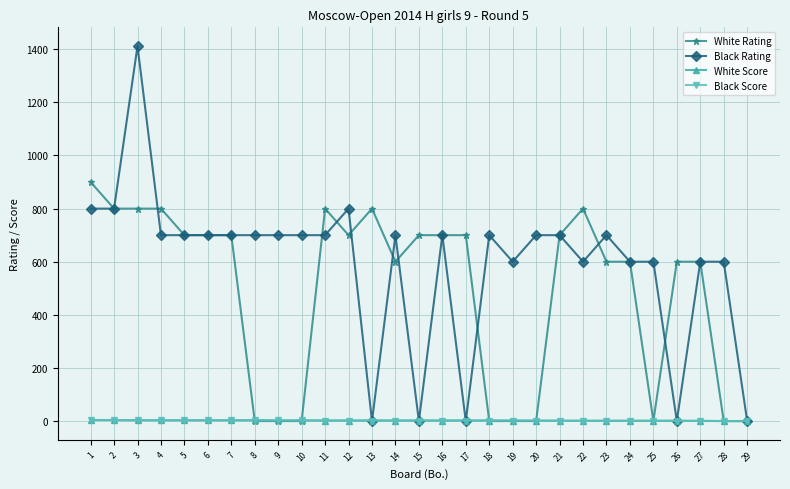

Which series has the widest spread of values?

Black Rating